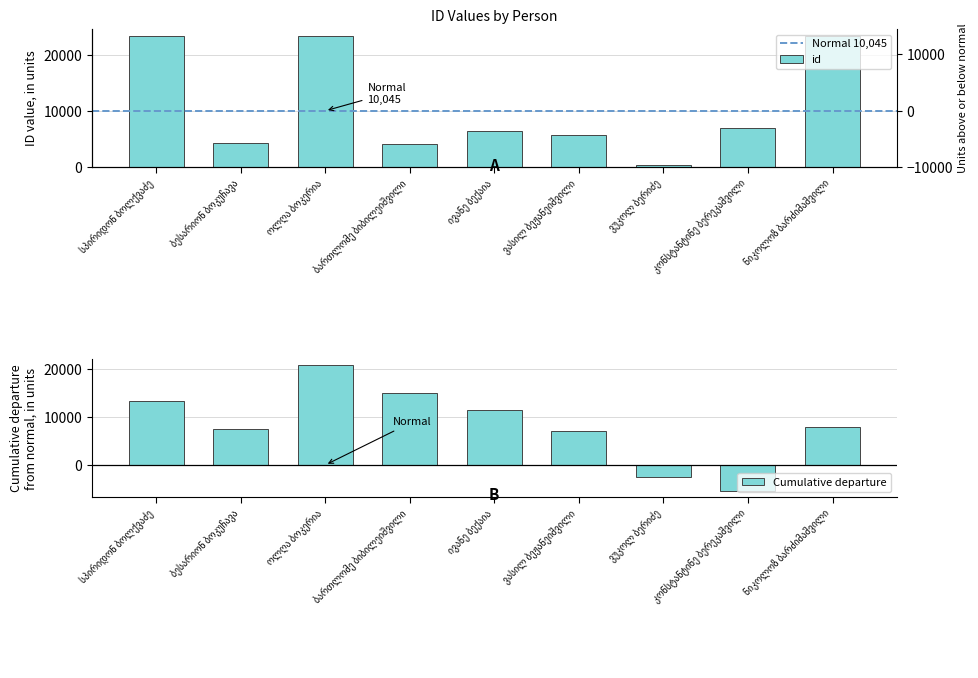

Where does the data first go above 6446?

სპირიდონ ბოლქვაძე